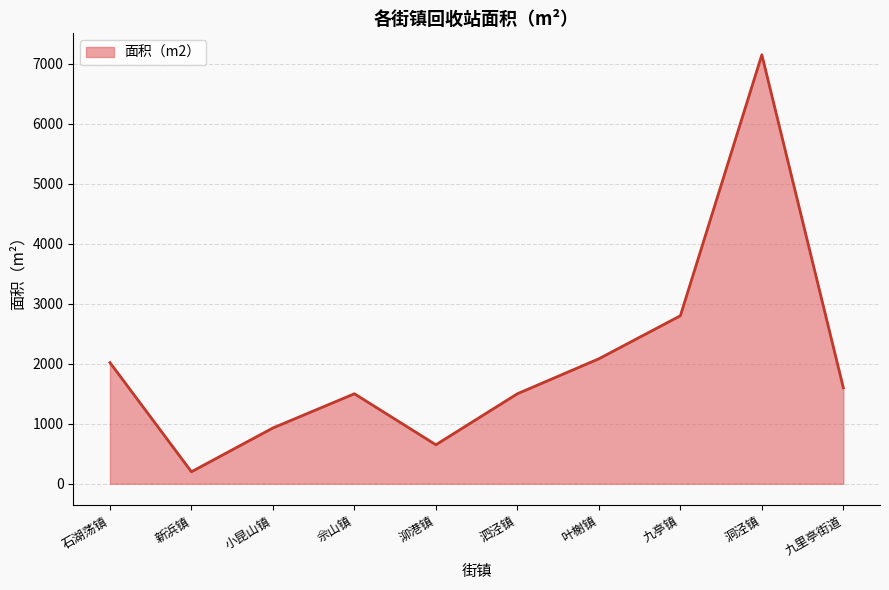

What value does the data have at 叶榭镇?

2083.0